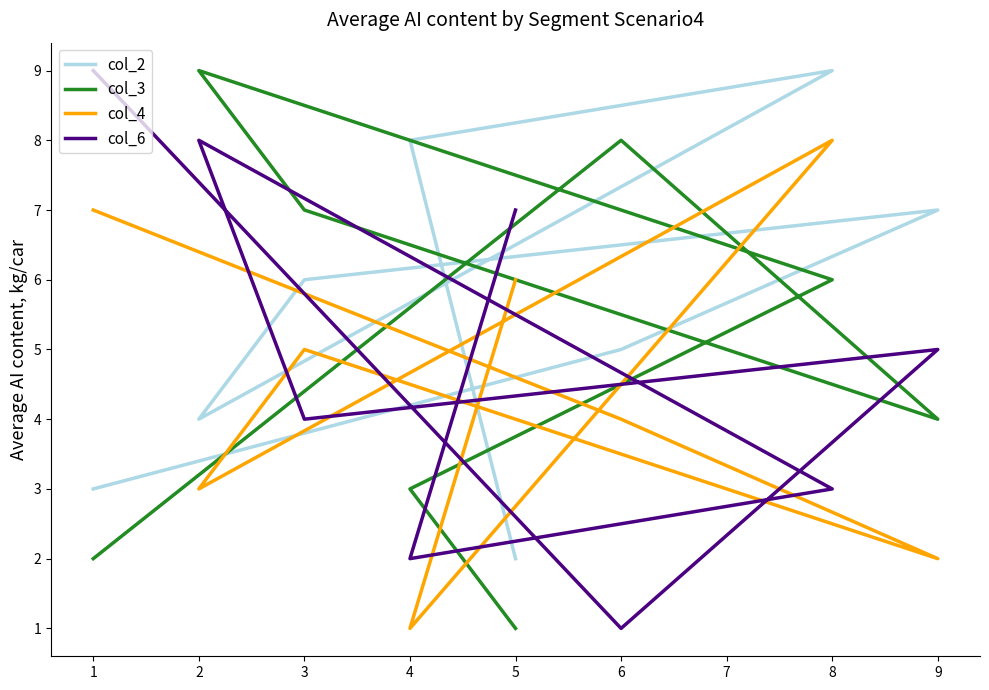

How many interior local valleys does the col_3 series have?

1